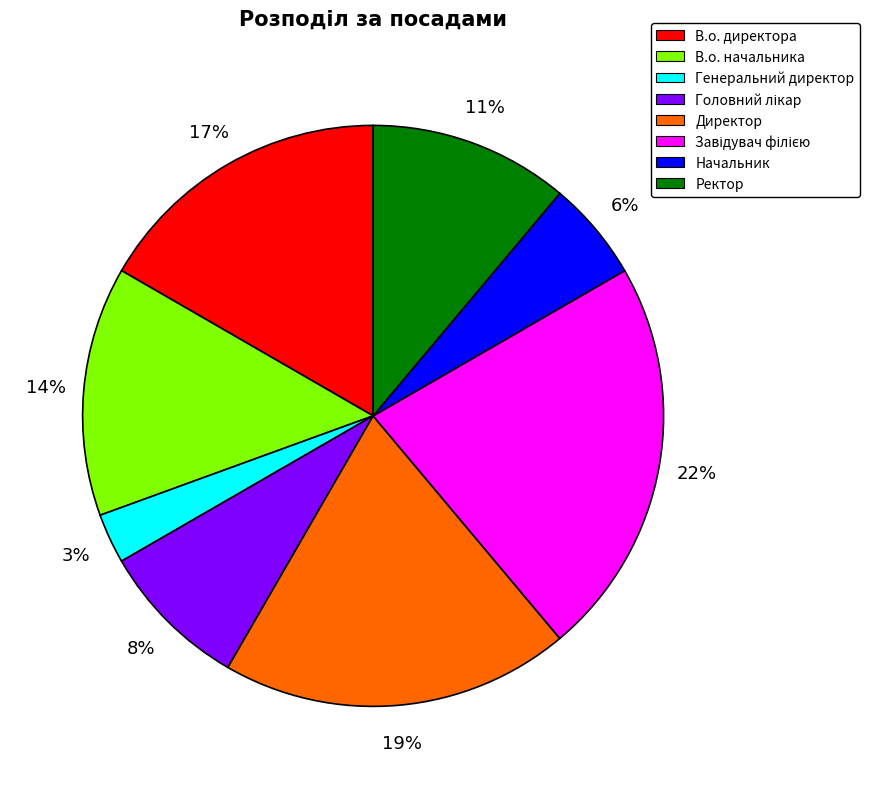

Approximately how many times larger is the value at Ректор compared to Директор?

0.6